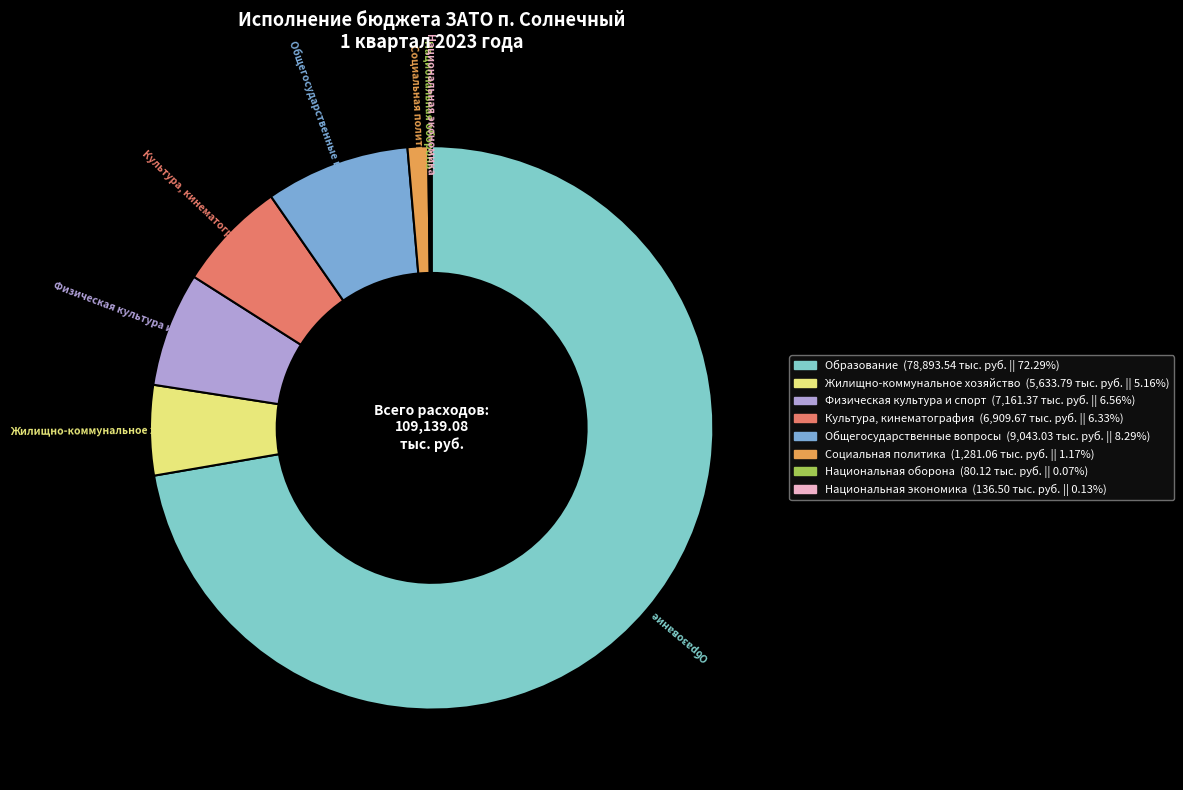

Which slice represents more than half of the pie?

Образование